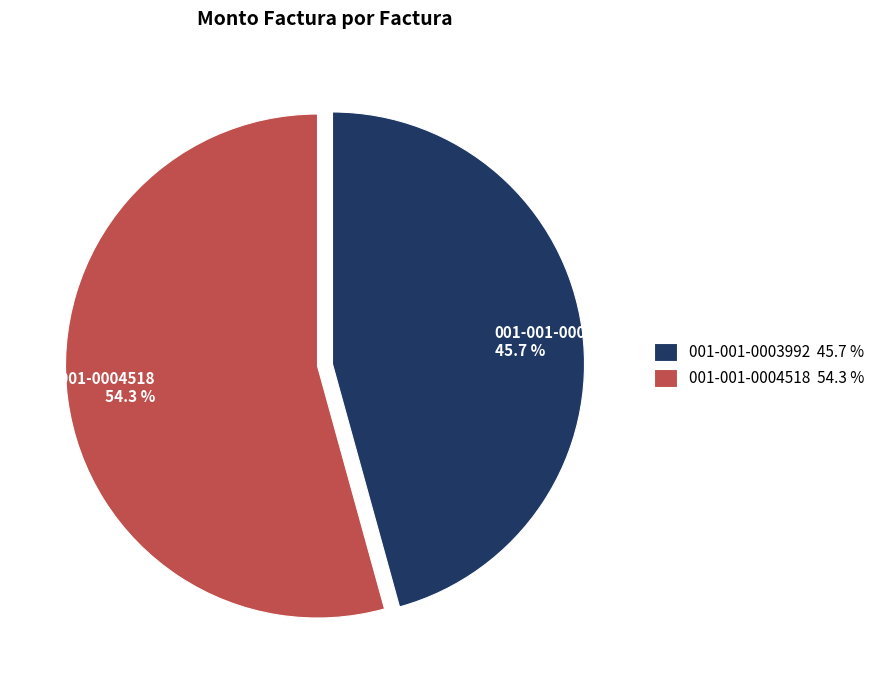

Rank the categories by value from highest to lowest.

001-001-0004518, 001-001-0003992